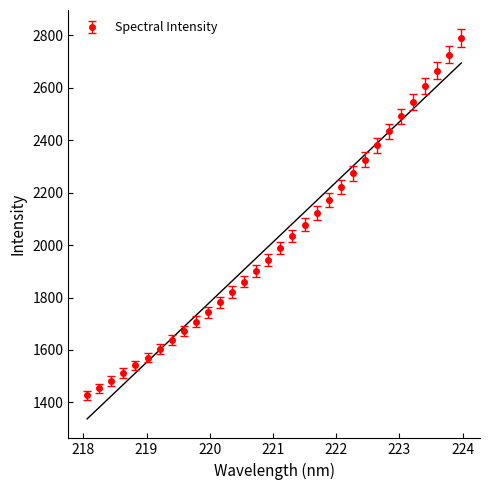

What is the value of the Spectral Intensity point at the 2nd from the left?

1453.1